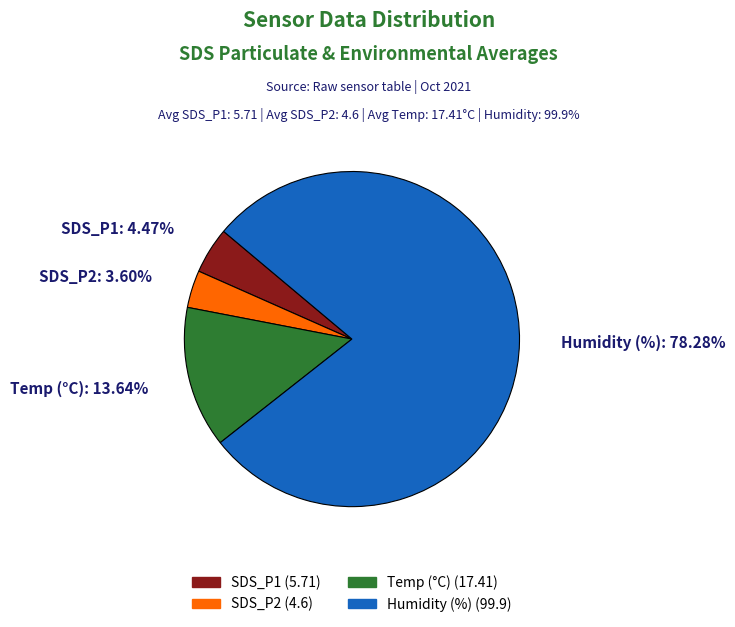

What portion of the pie excludes SDS_P2?

96.0%